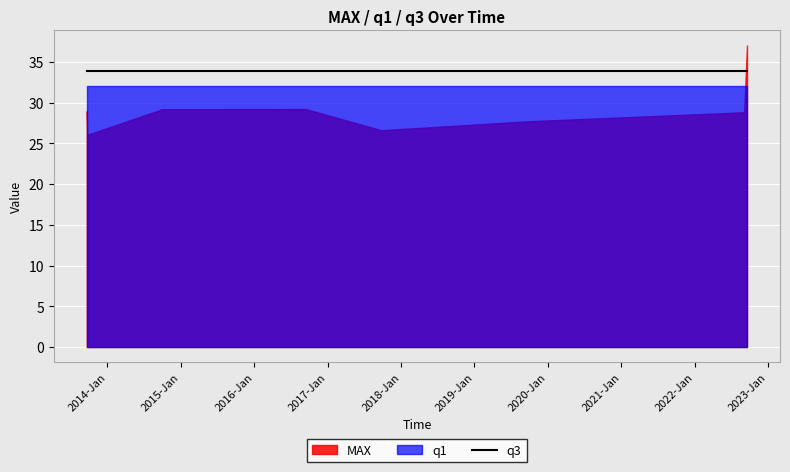

What is the spread (max minus min) of values at 2013-09-20?

4.9